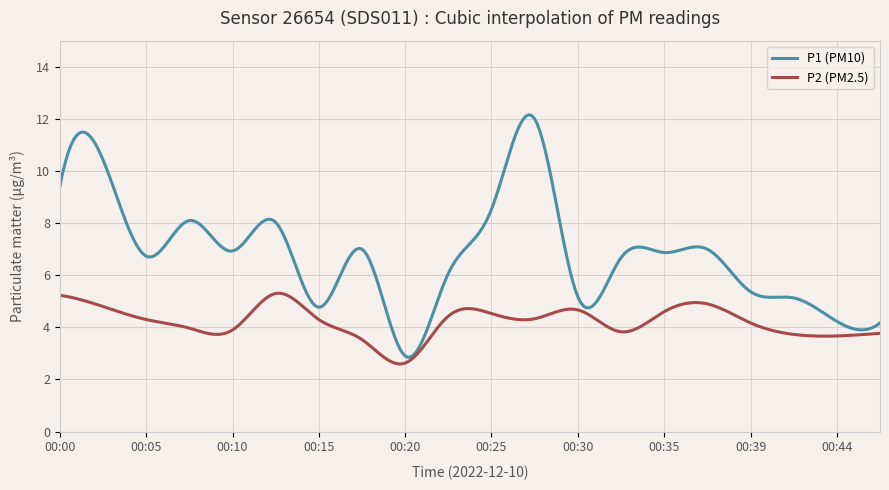

Which series has the largest range (max minus min)?

P1 (PM10)